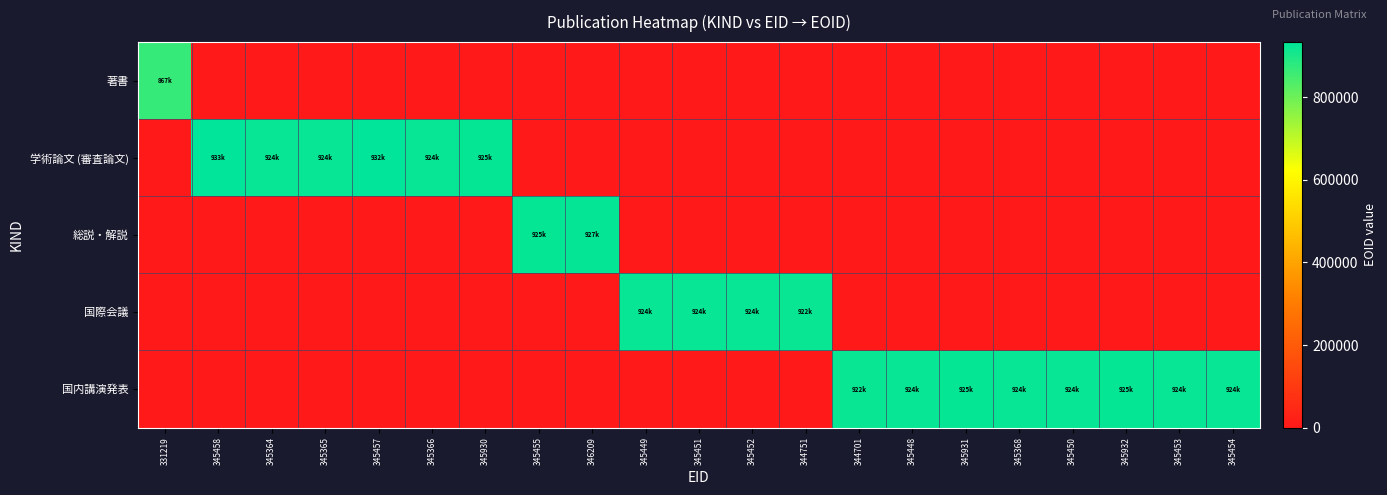

Reading left to right, extract all data points from this chart.

著書: 331219=867510	345458=0	345364=0	345365=0	345457=0	345366=0	345930=0	345455=0	346209=0	345449=0	345451=0	345452=0	344751=0	344701=0	345448=0	345931=0	345368=0	345450=0	345932=0	345453=0	345454=0
学術論文 (審査論文): 331219=0	345458=933611	345364=924160	345365=924161	345457=932370	345366=924162	345930=925427	345455=0	346209=0	345449=0	345451=0	345452=0	344751=0	344701=0	345448=0	345931=0	345368=0	345450=0	345932=0	345453=0	345454=0
総説・解説: 331219=0	345458=0	345364=0	345365=0	345457=0	345366=0	345930=0	345455=925428	346209=927068	345449=0	345451=0	345452=0	344751=0	344701=0	345448=0	345931=0	345368=0	345450=0	345932=0	345453=0	345454=0
国際会議: 331219=0	345458=0	345364=0	345365=0	345457=0	345366=0	345930=0	345455=0	346209=0	345449=924473	345451=924475	345452=924476	344751=922498	344701=0	345448=0	345931=0	345368=0	345450=0	345932=0	345453=0	345454=0
国内講演発表: 331219=0	345458=0	345364=0	345365=0	345457=0	345366=0	345930=0	345455=0	346209=0	345449=0	345451=0	345452=0	344751=0	344701=922428	345448=924472	345931=925261	345368=924166	345450=924474	345932=925262	345453=924477	345454=924478